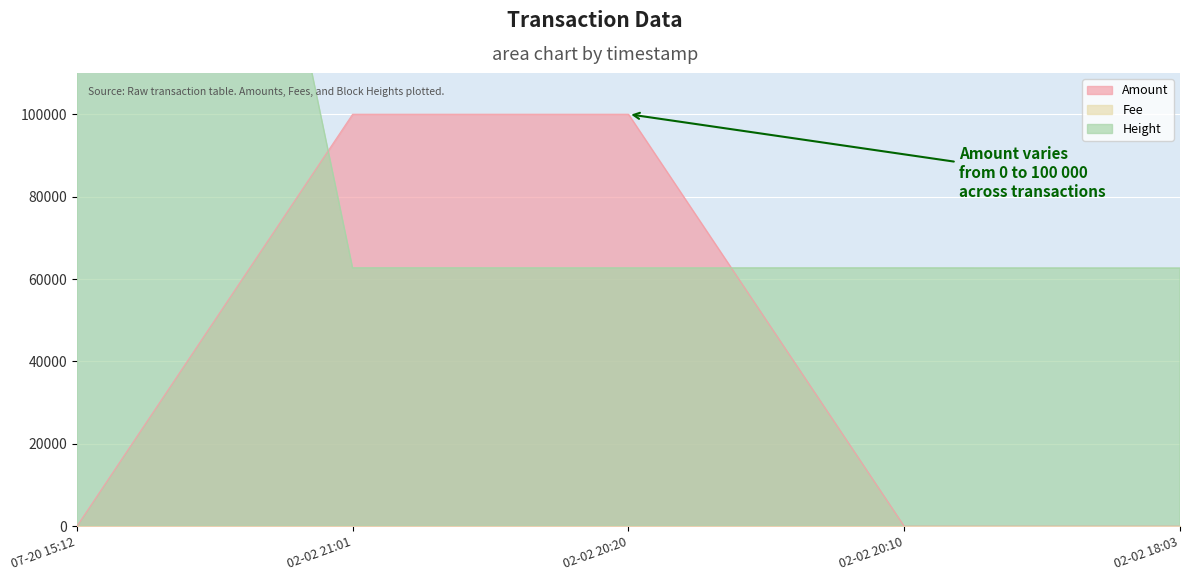

What is the label of the 5th point from the right?

07-20 15:12